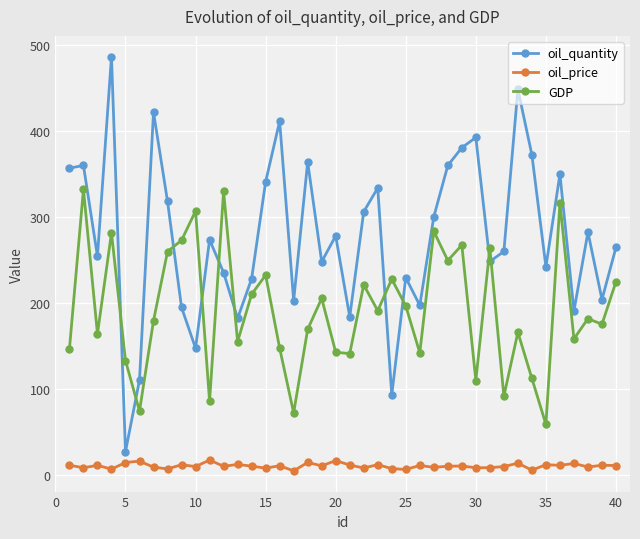

List the series in order of their overall mean, lowest first.

oil_price, GDP, oil_quantity